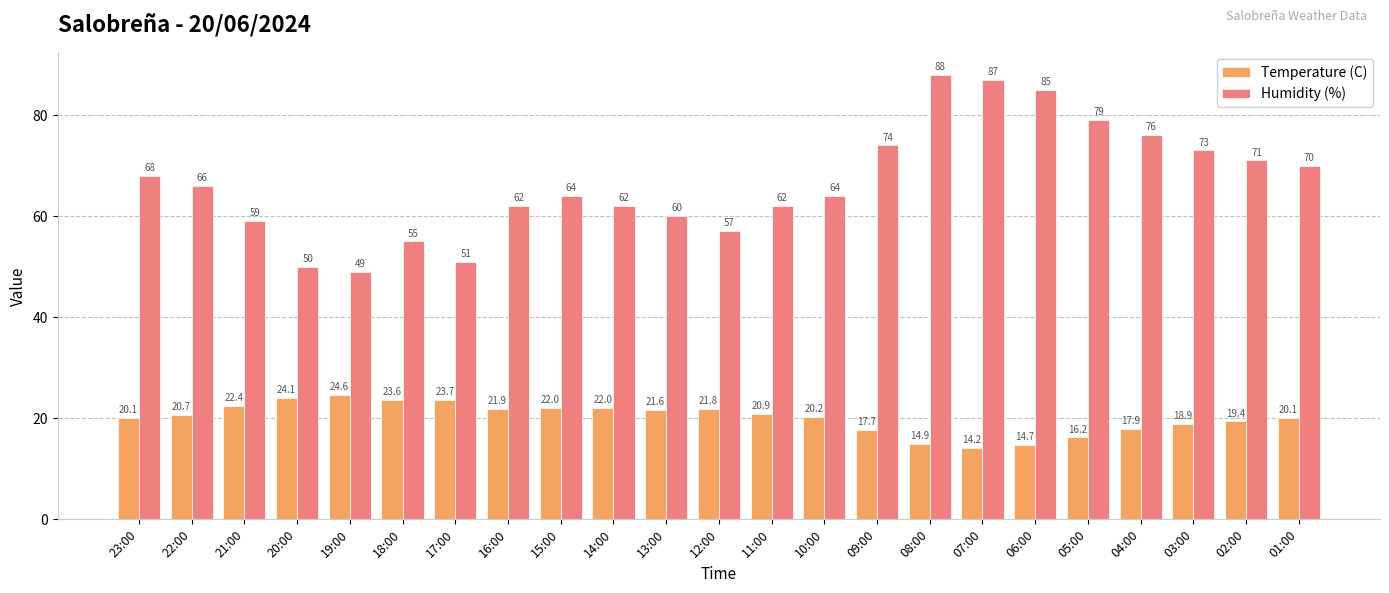

Is the value of Temperature (C) at 15:00 greater than the value of Humidity (%) at 05:00?

No